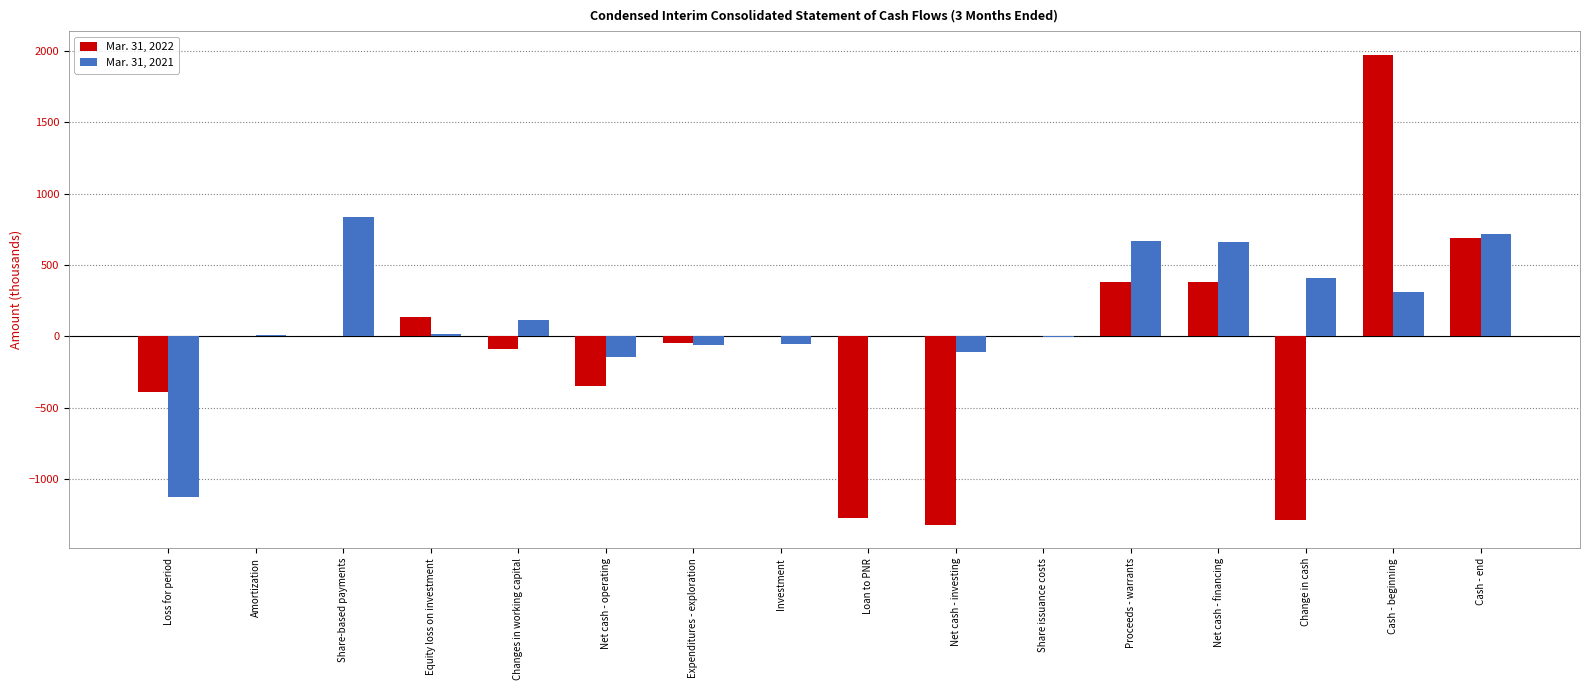

Is it true that Mar. 31, 2022 equals 690 at Cash - end?

True